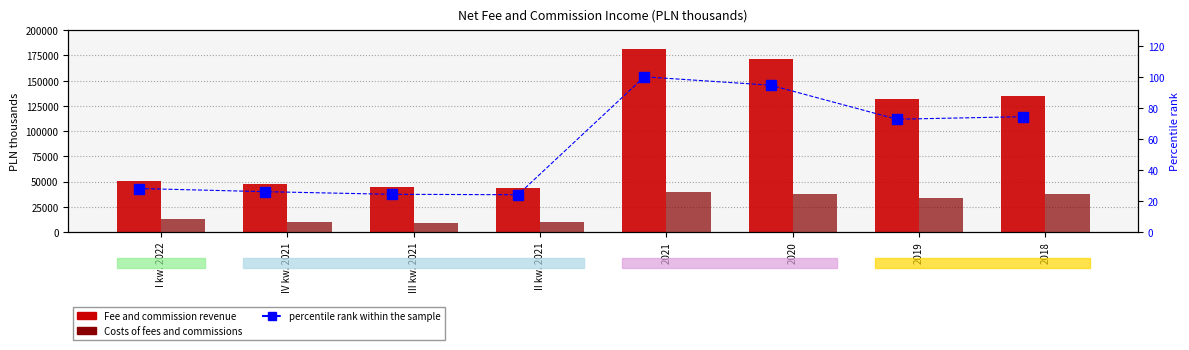

What position from the left is II kw. 2021?

4